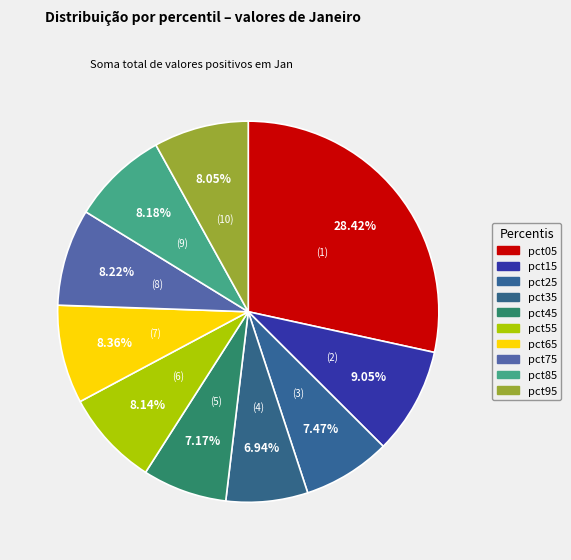

Count the number of slices in the pie.

10